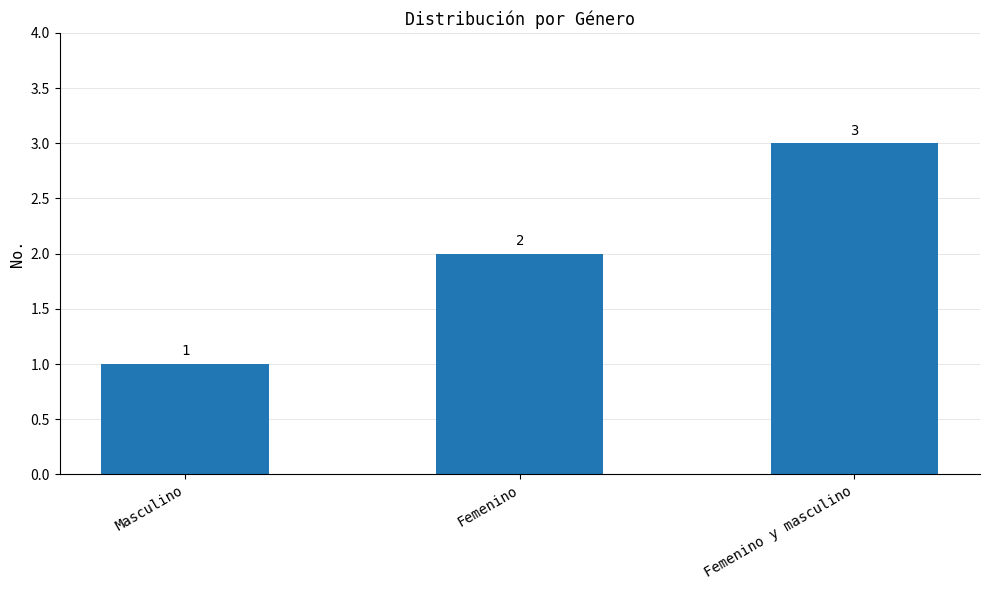

The chart shows a value of 2 at Masculino. True or false?

False